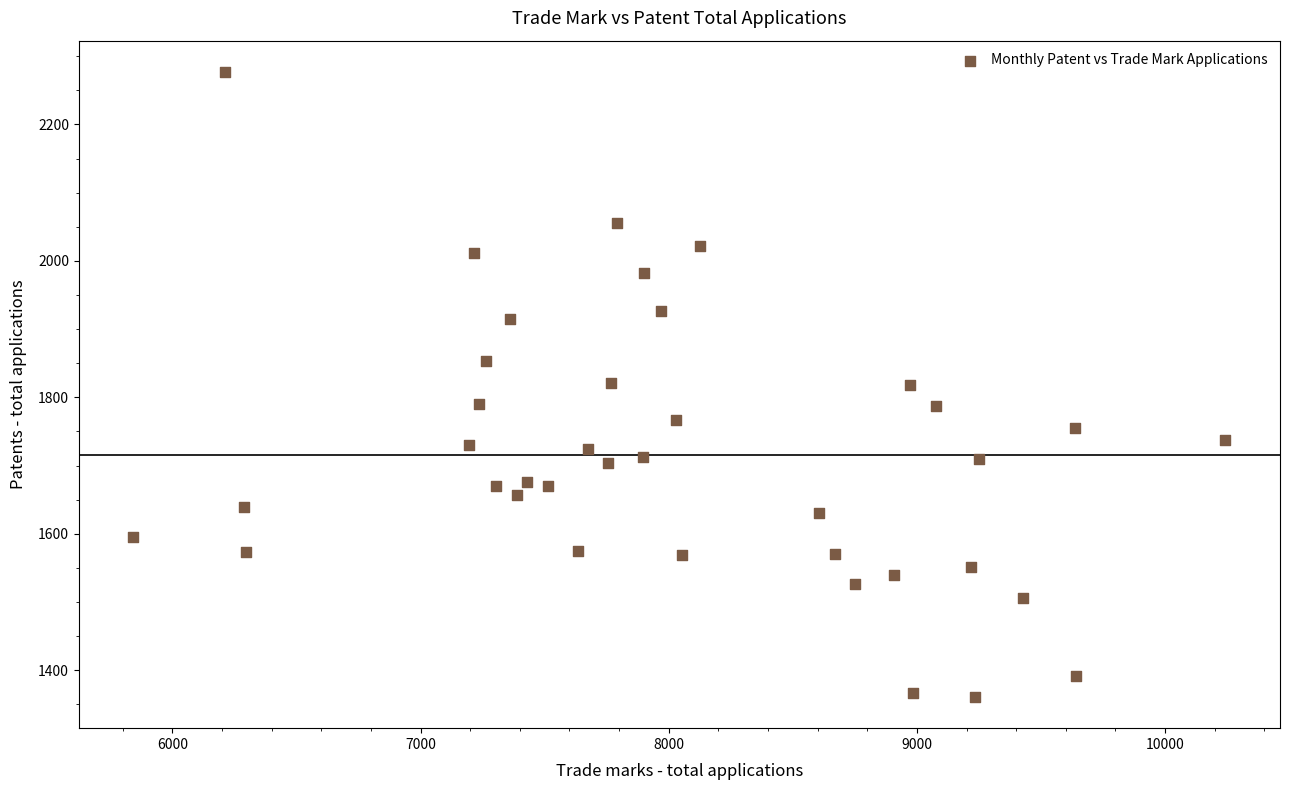

What is the range of X values (max minus min)?

4400